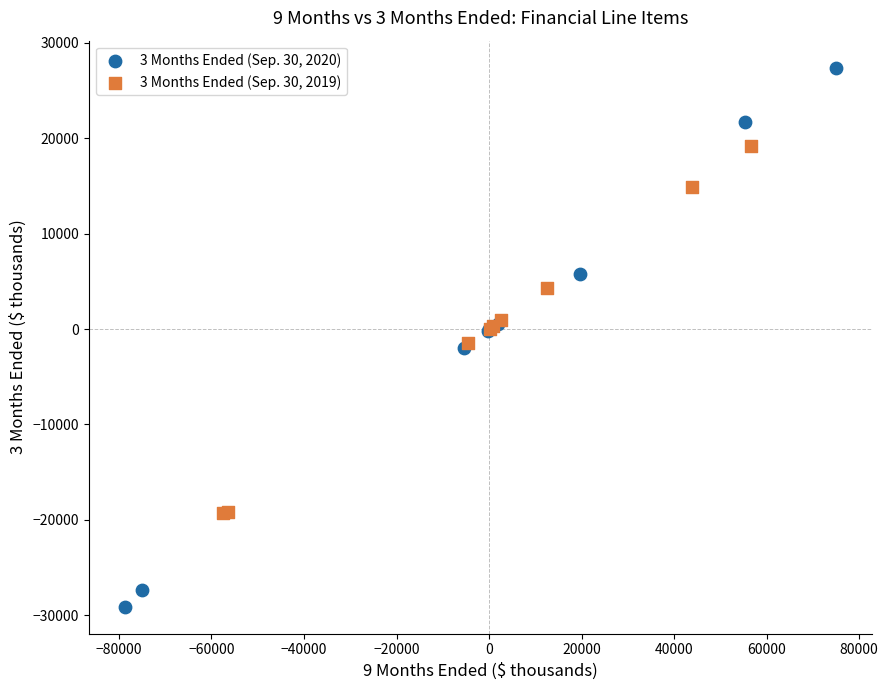

Which series contains the lowest Y value?

3 Months Ended (Sep. 30, 2020)